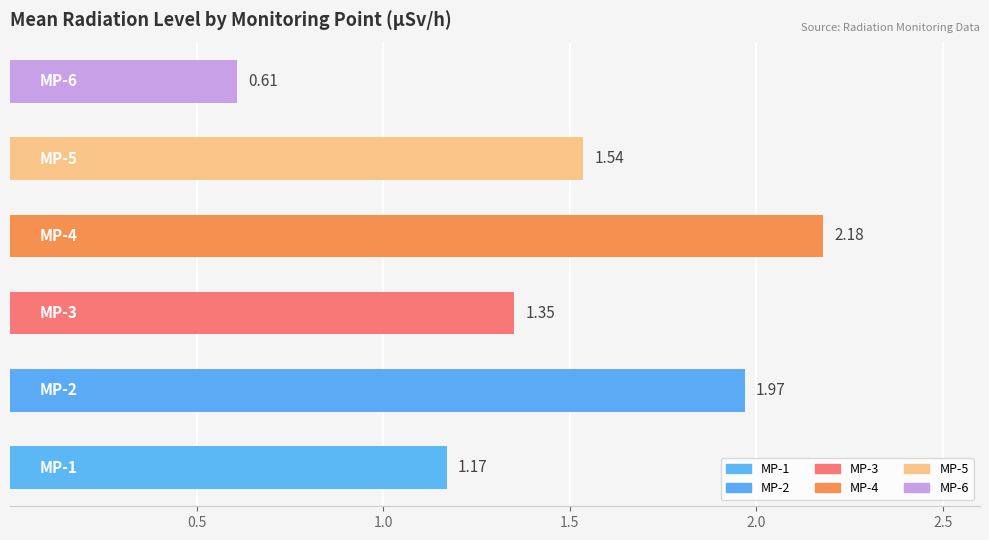

What is the difference between the maximum and minimum values?

1.6